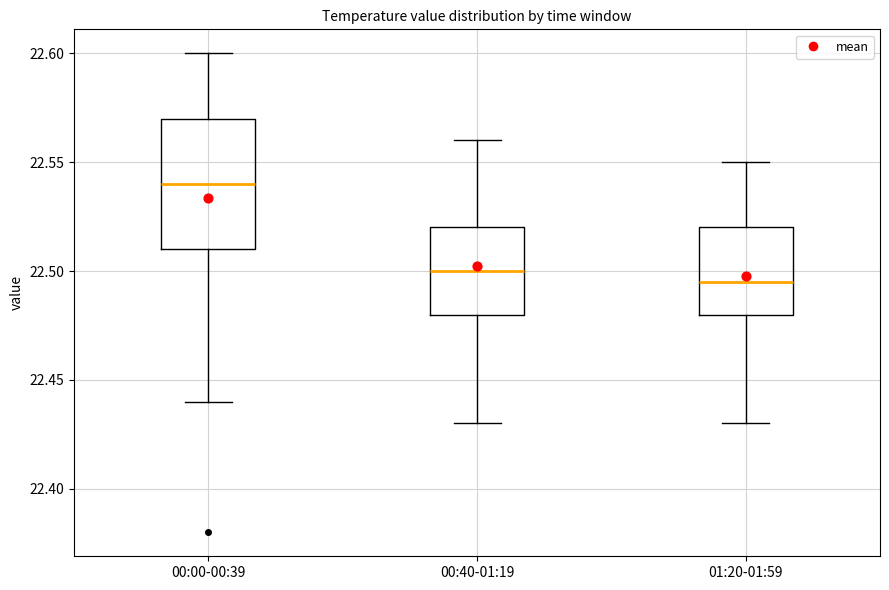

Reading left to right, transcribe this box plot: for each box, give where its median line is, the range the box spans, and where its two whiskers end, as read against the y-axis. The values are not printed on the chart, so give them approximately, as read against the axis.

00:00-00:39: median 22.540, box 22.510 to 22.570, whiskers 22.440 to 22.600
00:40-01:19: median 22.500, box 22.480 to 22.520, whiskers 22.430 to 22.560
01:20-01:59: median 22.495, box 22.480 to 22.520, whiskers 22.430 to 22.550